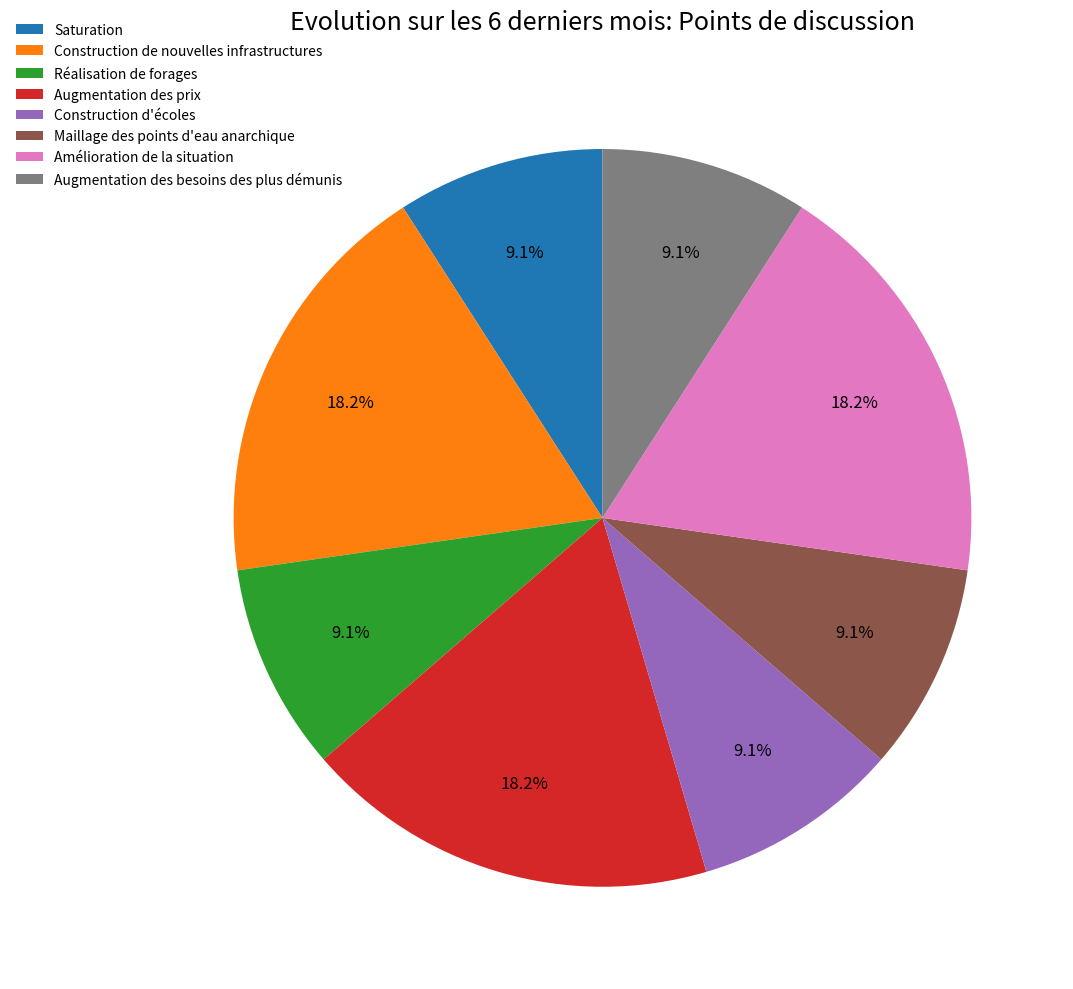

Do Réalisation de forages and Construction d'écoles together represent more than half of the pie?

No